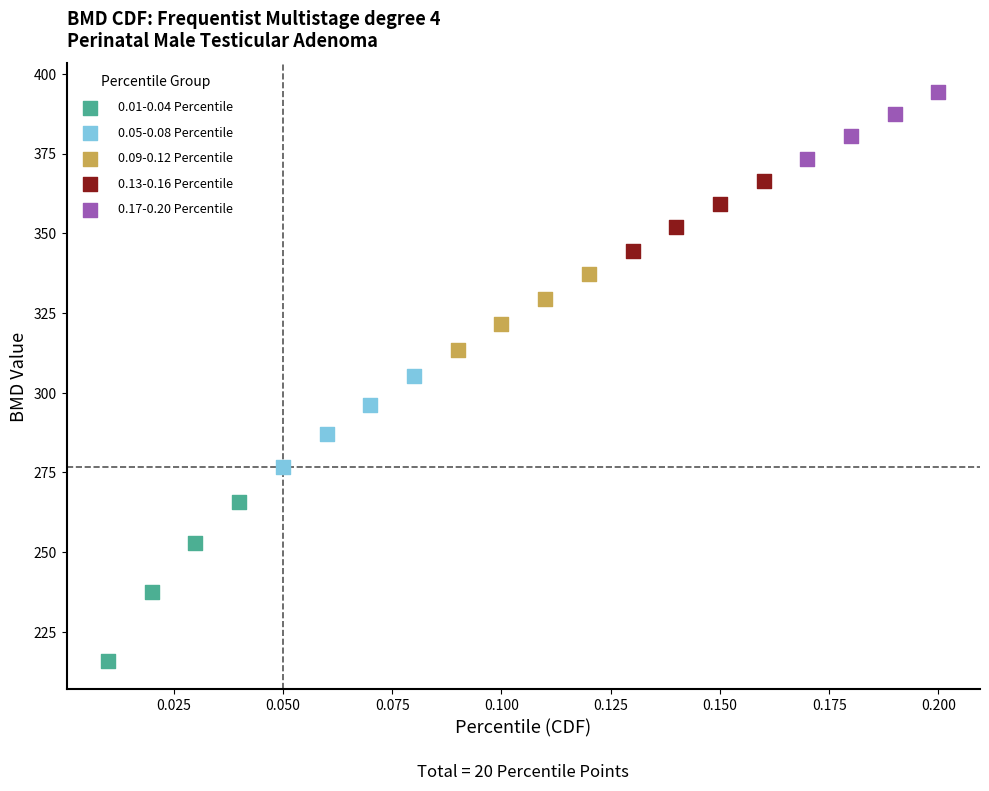

Which series has the largest Y range (max minus min)?

0.01-0.04 Percentile